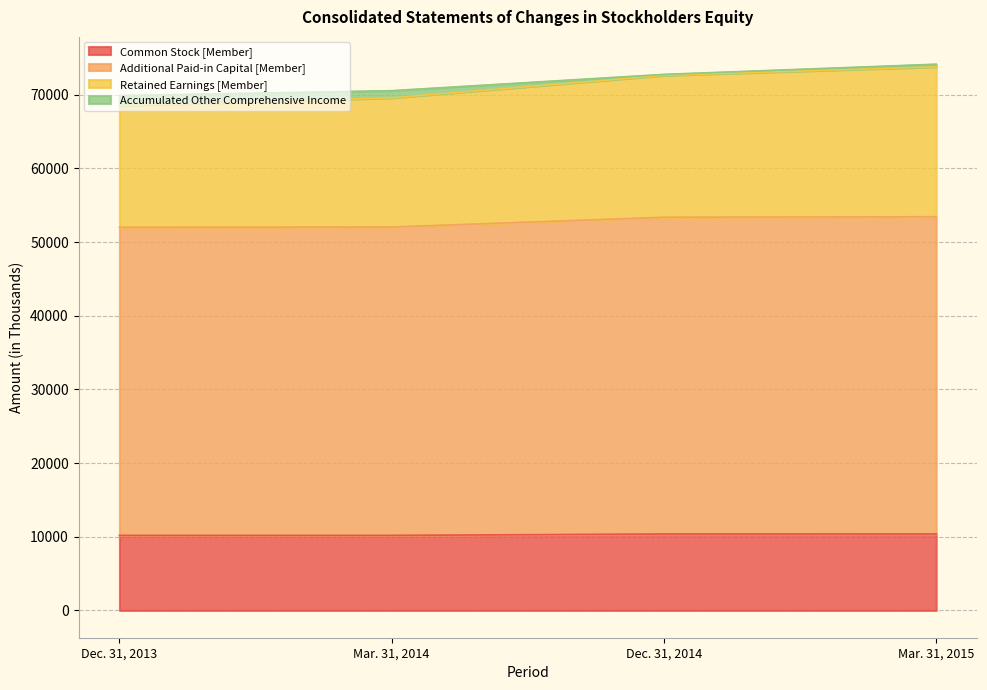

What is the maximum value for Common Stock [Member]?

10380